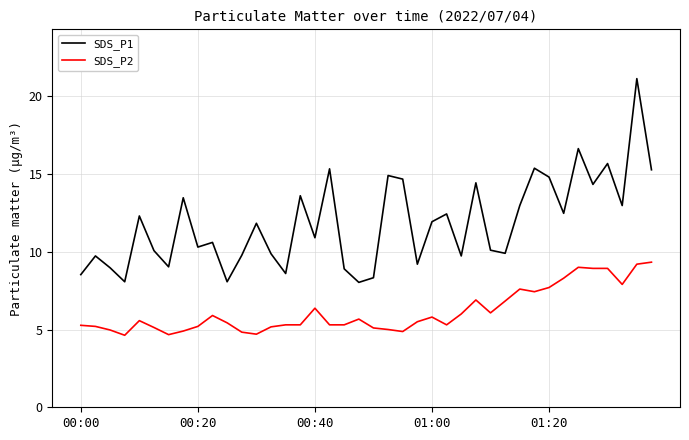

How many categories are shown in the chart?

40